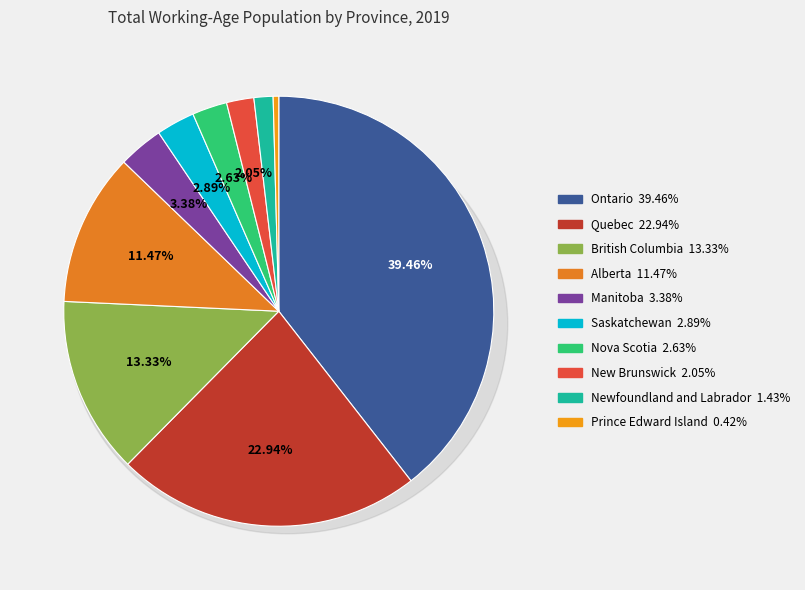

To the nearest percent, what is the difference between the largest and smallest slice percentages?

39%